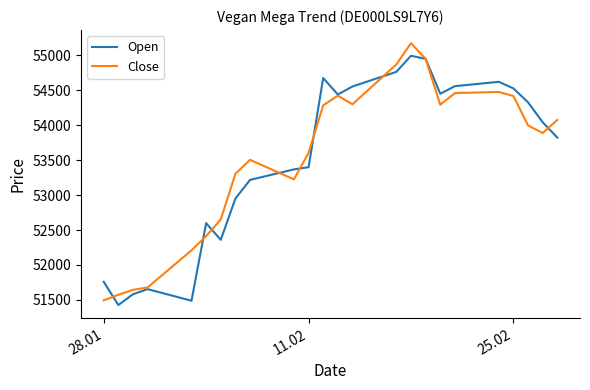

How many lines are shown in the chart?

2